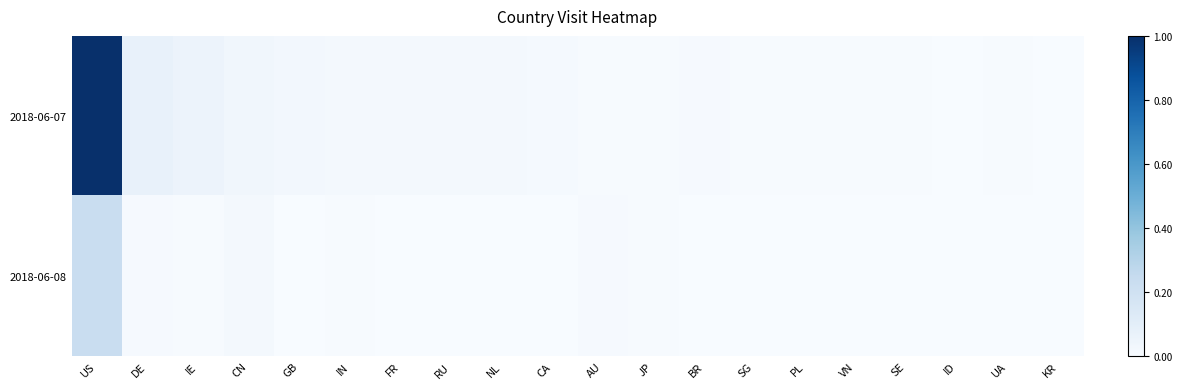

What is the difference between the 2018-06-07 values at DE and UA?

0.1